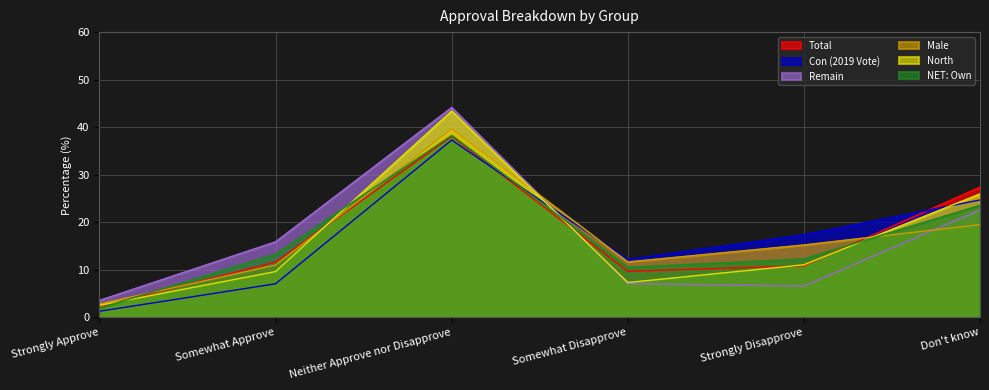

In Total, how many points are lower than both neighbors (excluding endpoints)?

1